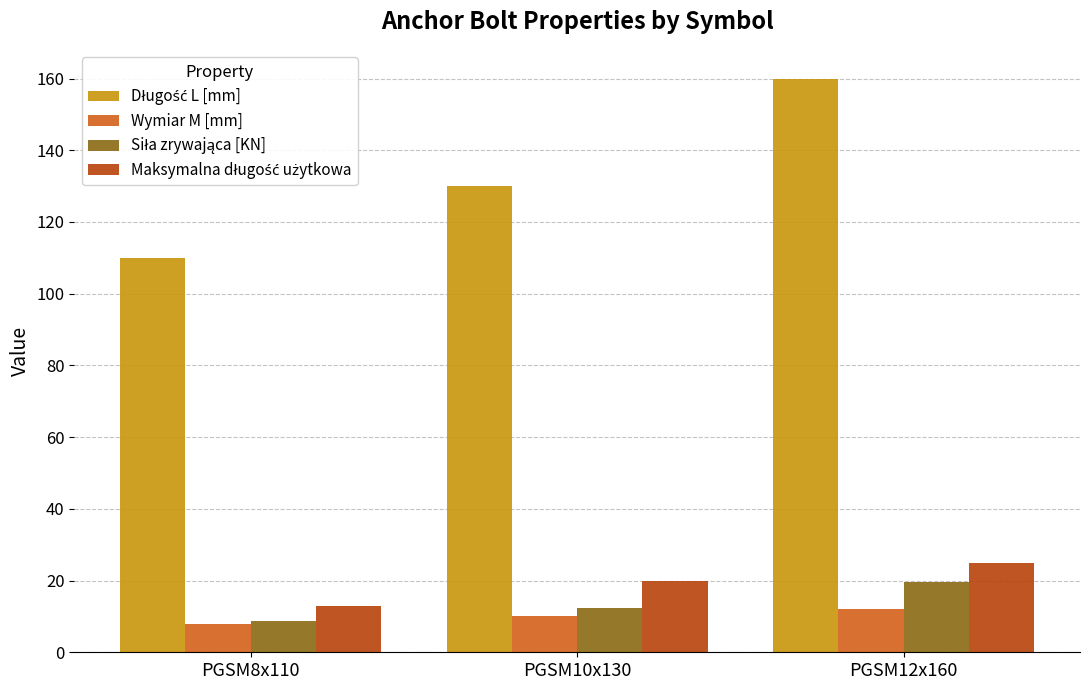

What is the label of the 1st bar from the right?

PGSM12x160